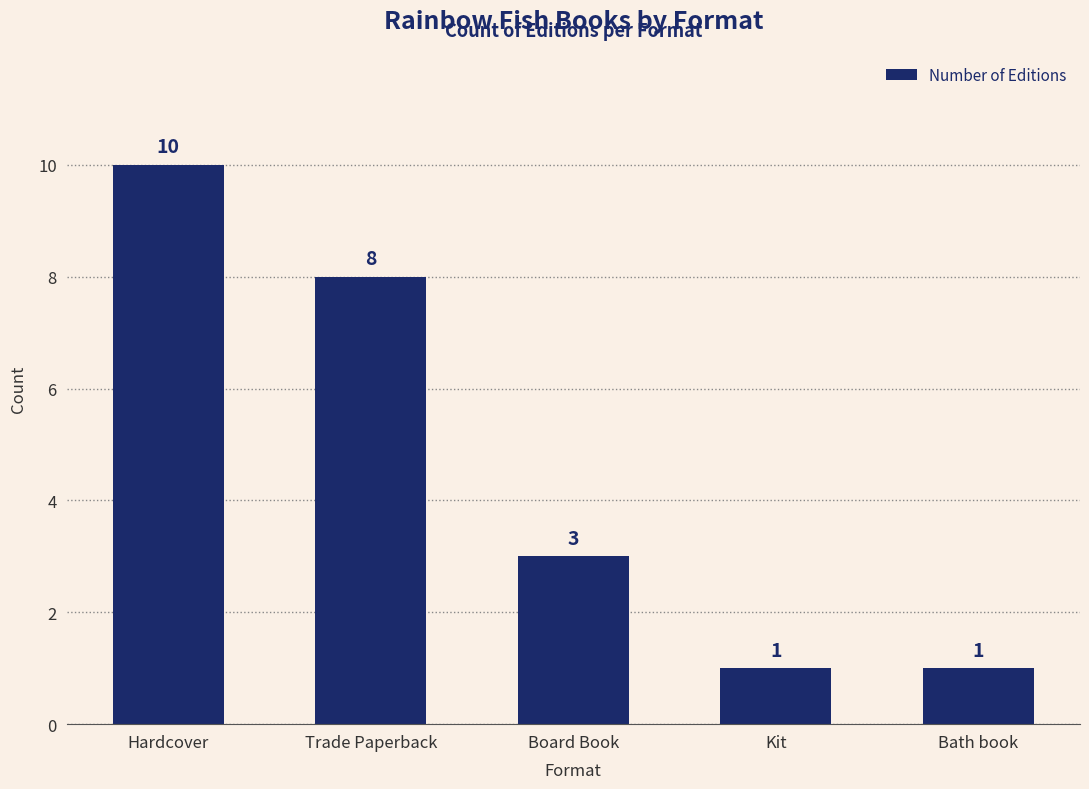

What is the sum of all values?

23